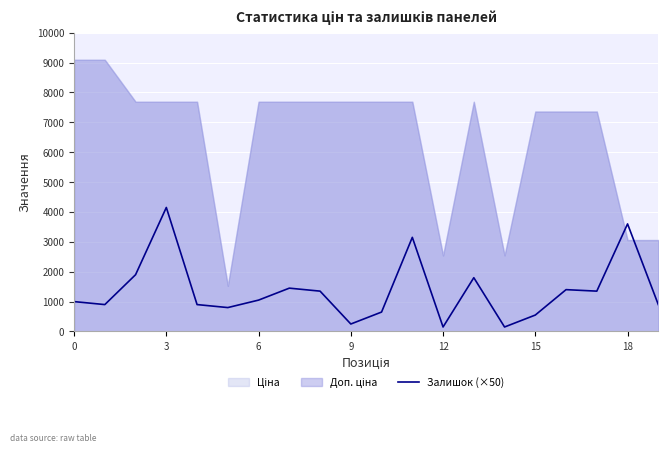

What is the ratio of the value at 7 to the value at 13?

0.8